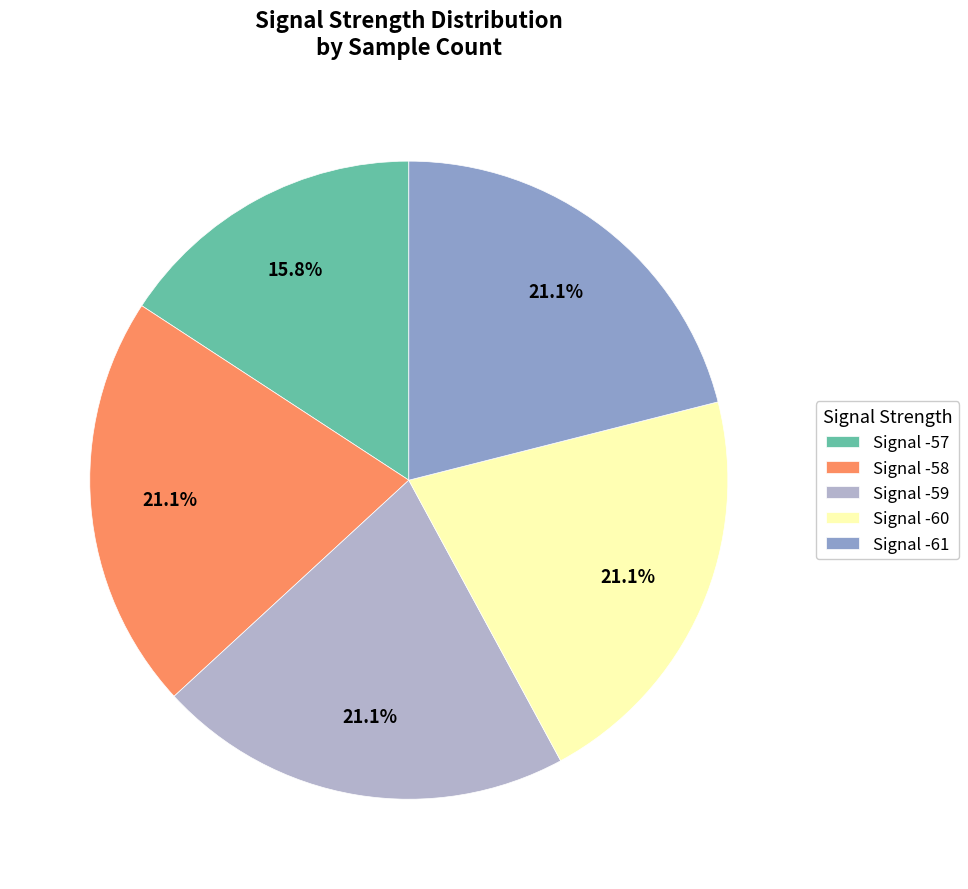

What is the smallest slice in the pie chart?

Signal -57